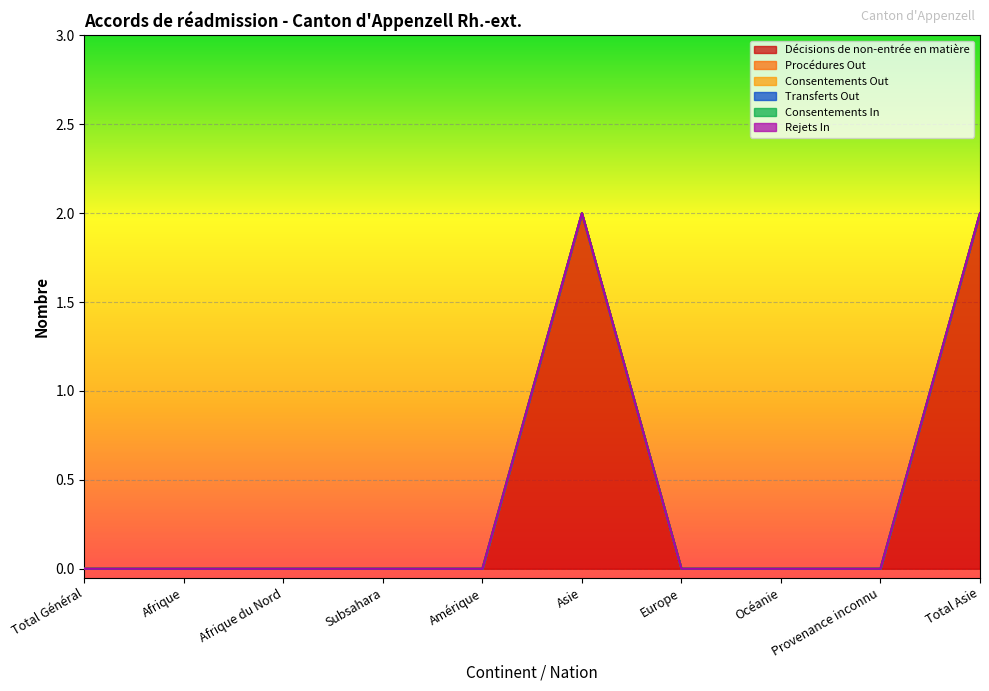

Rank the series by their maximum value, from highest to lowest.

Décisions de non-entrée en matière, Procédures Out, Consentements Out, Transferts Out, Consentements In, Rejets In